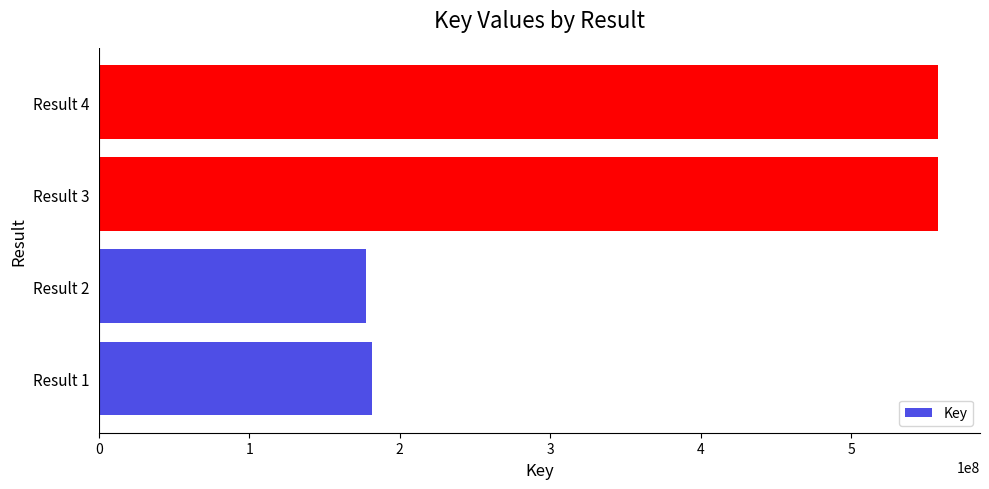

What is the average value?

368692025